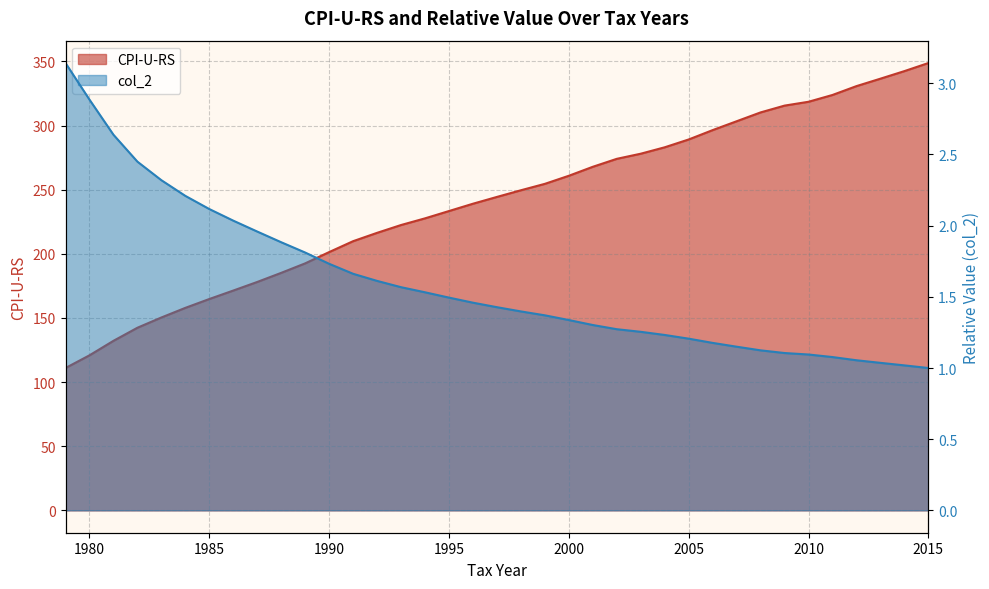

True or false: col_2 and CPI-U-RS intersect in this chart.

False